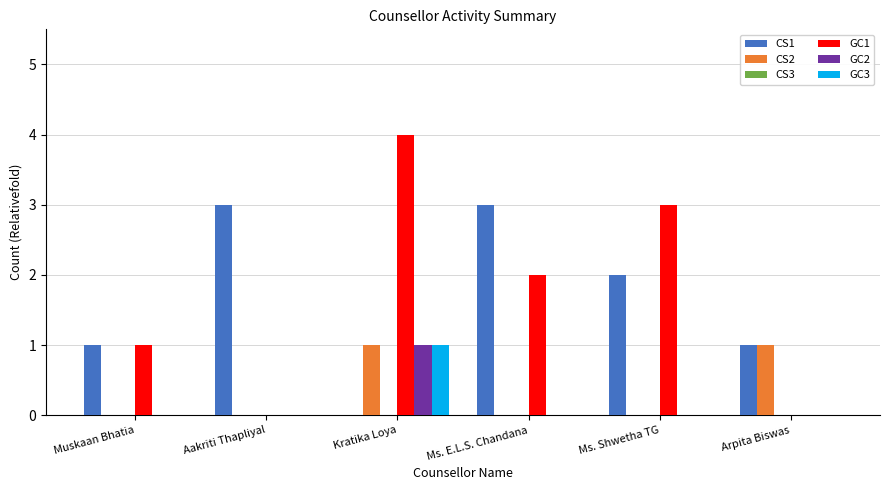

Are the bars grouped side by side (vs. stacked)?

Yes